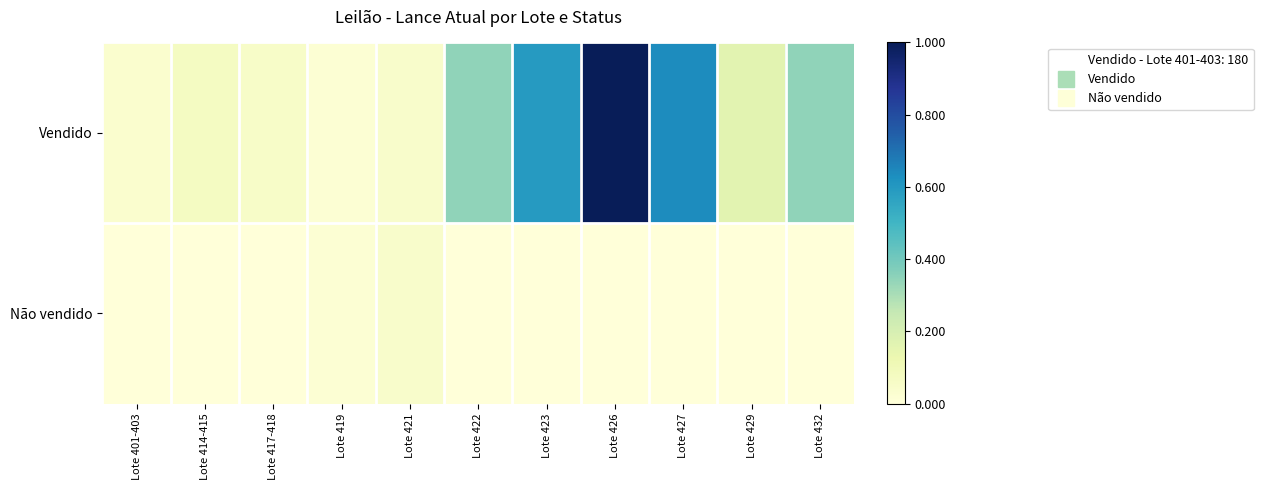

Reading left to right, what are all the values shown in this chart?

Vendido: Lote 401-403=0.0	Lote 414-415=0.1	Lote 417-418=0.1	Lote 419=0.0	Lote 421=0.0	Lote 422=0.3	Lote 423=0.6	Lote 426=1.0	Lote 427=0.6	Lote 429=0.2	Lote 432=0.3
Não vendido: Lote 401-403=0.0	Lote 414-415=0.0	Lote 417-418=0.0	Lote 419=0.0	Lote 421=0.0	Lote 422=0.0	Lote 423=0.0	Lote 426=0.0	Lote 427=0.0	Lote 429=0.0	Lote 432=0.0